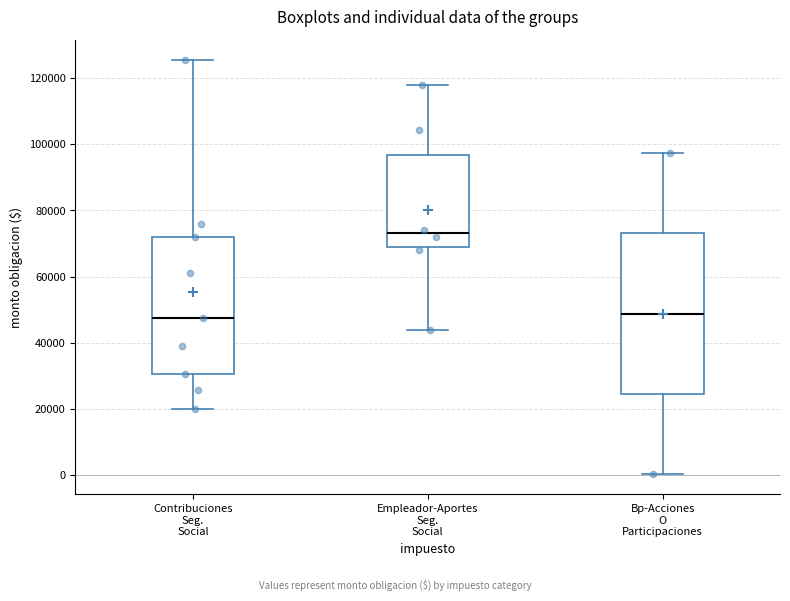

Reading left to right, read every box against the y-axis: the position of its median line, the range the box covers, and the ends of its whiskers. The values are not printed on the chart, so give them approximately, as read against the axis.

Contribuciones Seg. Social: median 48000, box 30000 to 72000, whiskers 20000 to 126000
Empleador-Aportes Seg. Social: median 74000, box 68000 to 96000, whiskers 44000 to 118000
Bp-Acciones O Participaciones: median 48000, box 24000 to 74000, whiskers 0 to 98000